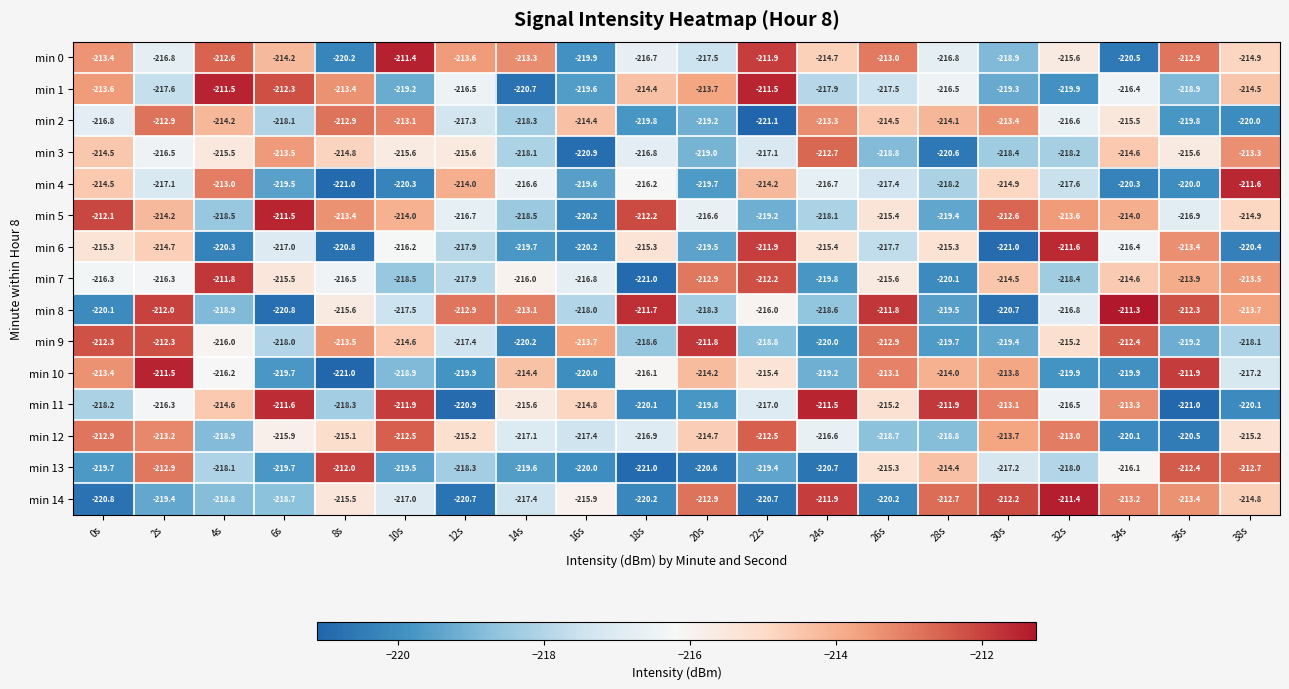

At how many categories does at least one series exceed -217?

20